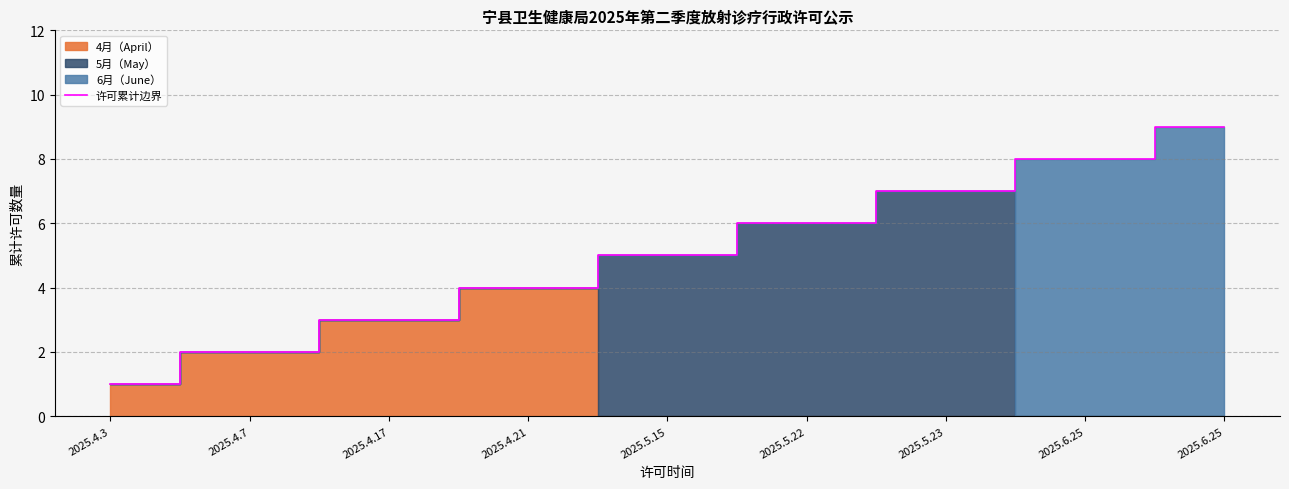

The value at 2025.4.17 is 3. True or false?

True